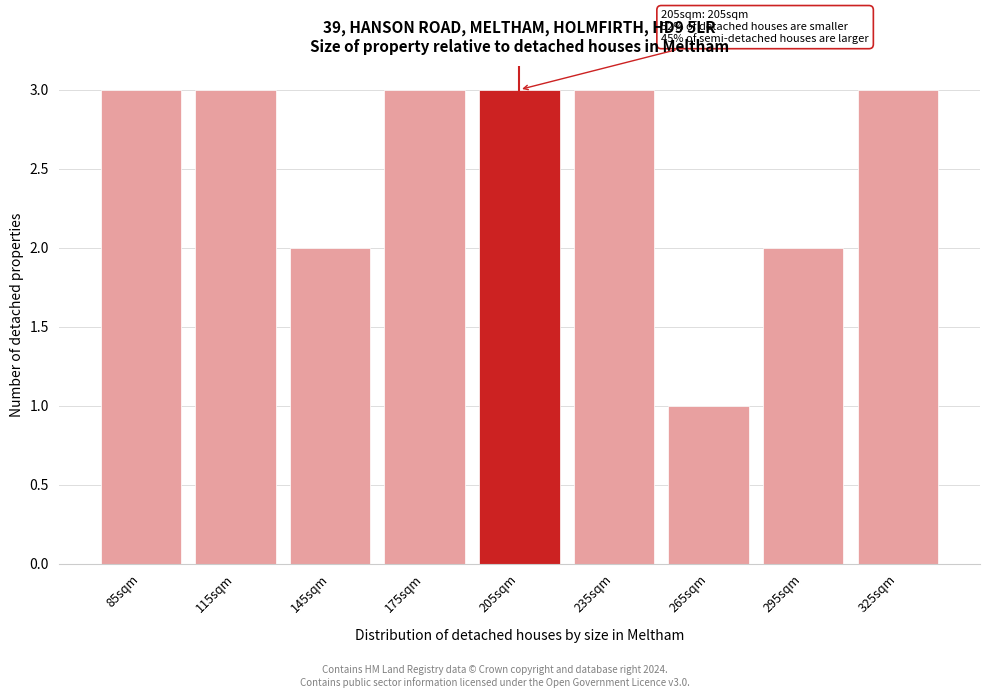

Reading left to right, list all the values displayed in this chart.

85sqm=3	115sqm=3	145sqm=2	175sqm=3	205sqm=3	235sqm=3	265sqm=1	295sqm=2	325sqm=3